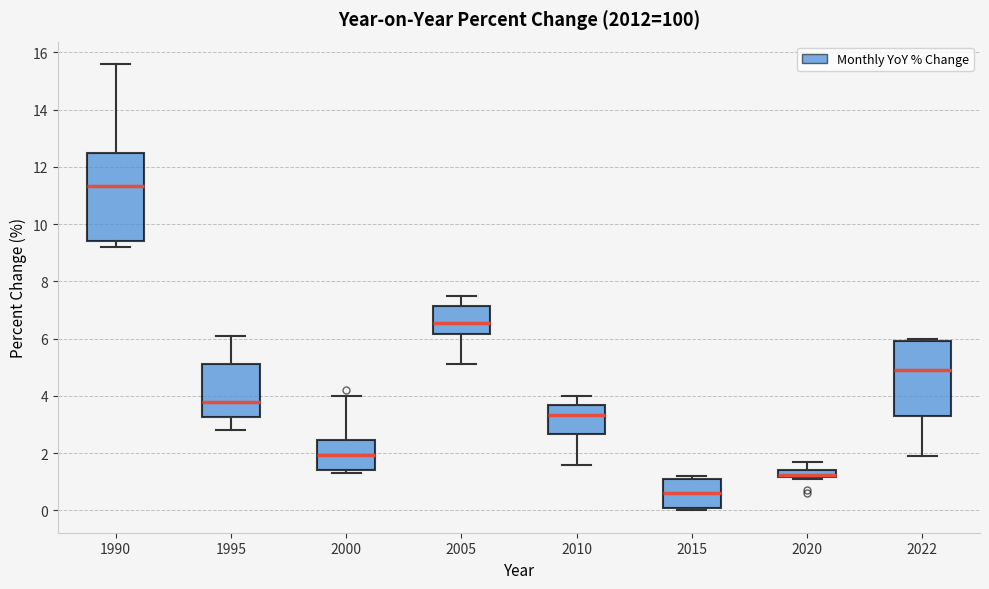

Where does the lower whisker of the box at x = 1990 end on the y-axis? The values are not printed on the chart, so give them approximately, as read against the axis.

9.2